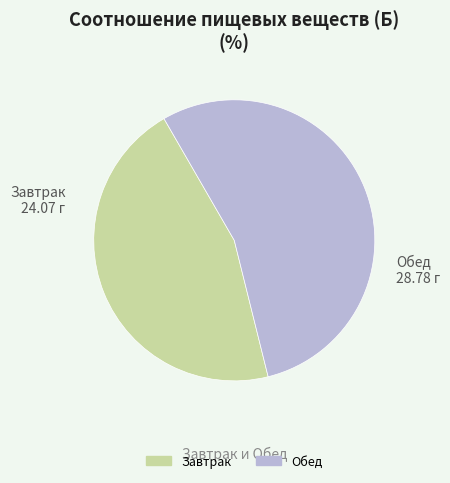

Is there a majority slice in this chart?

Yes